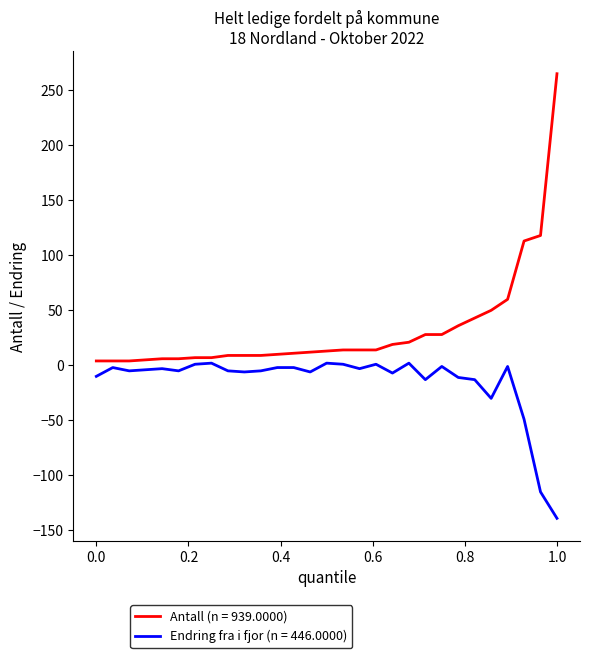

Which series has the largest total across all categories?

Antall (n = 939.0000)